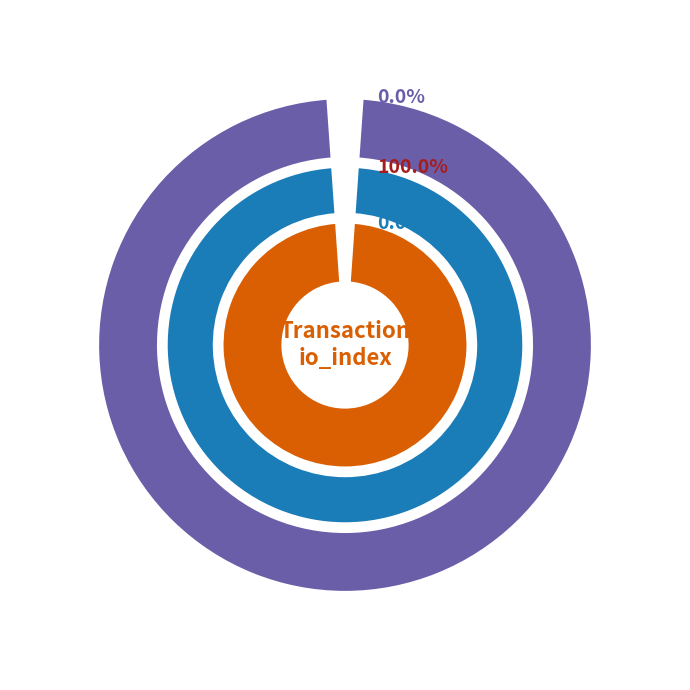

How many slices are in this pie chart?

2